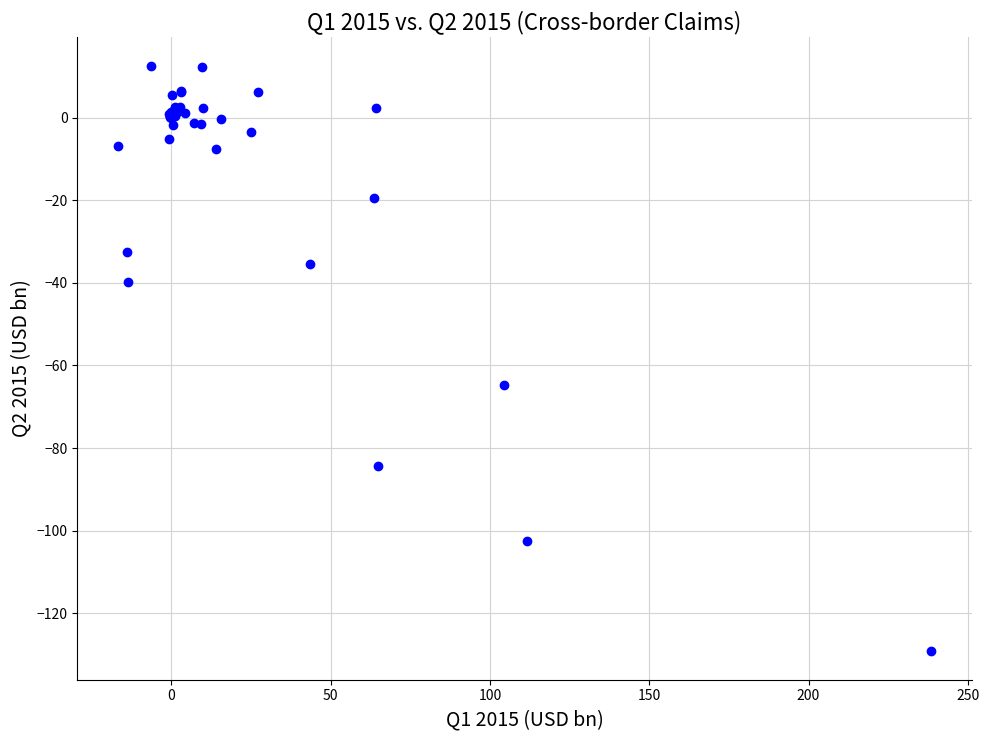

What Y value in the scatter plot is closest to -58?

-64.7